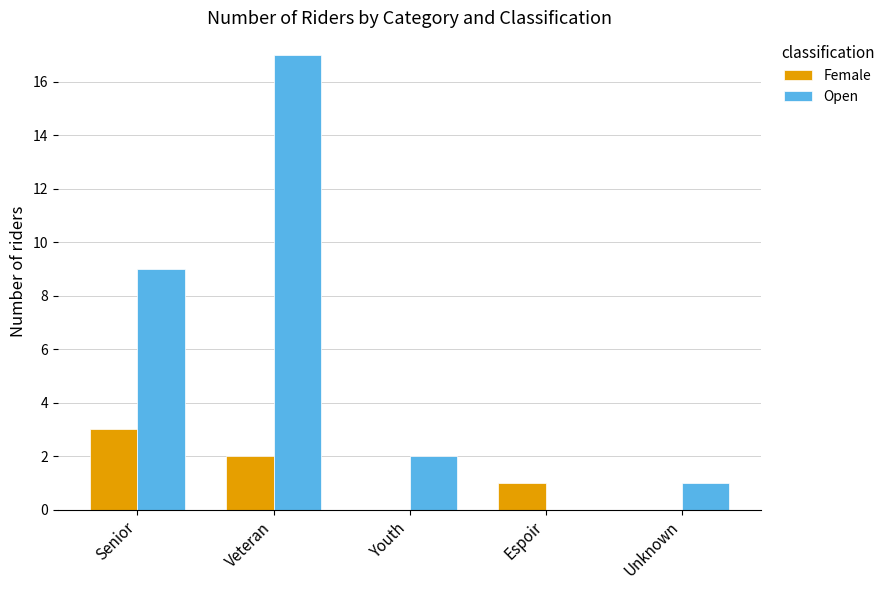

How many values in Open are above zero?

4